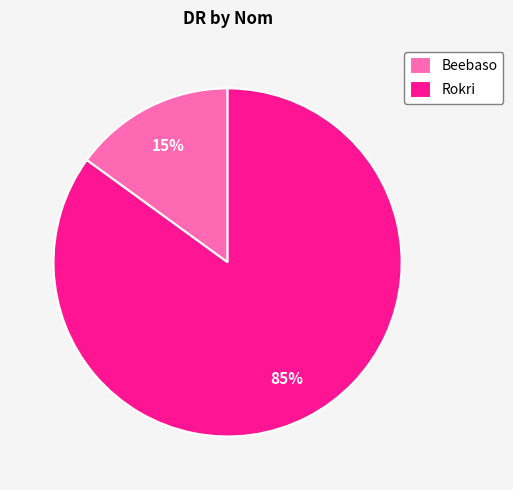

What is the smallest slice in the pie chart?

Beebaso